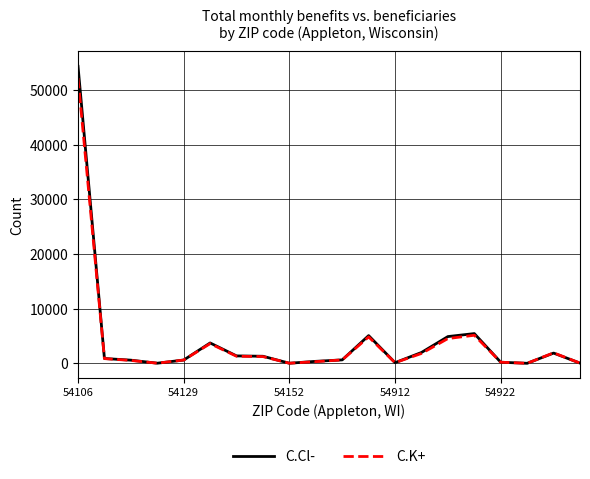

What is the maximum value for C.K+?

52130